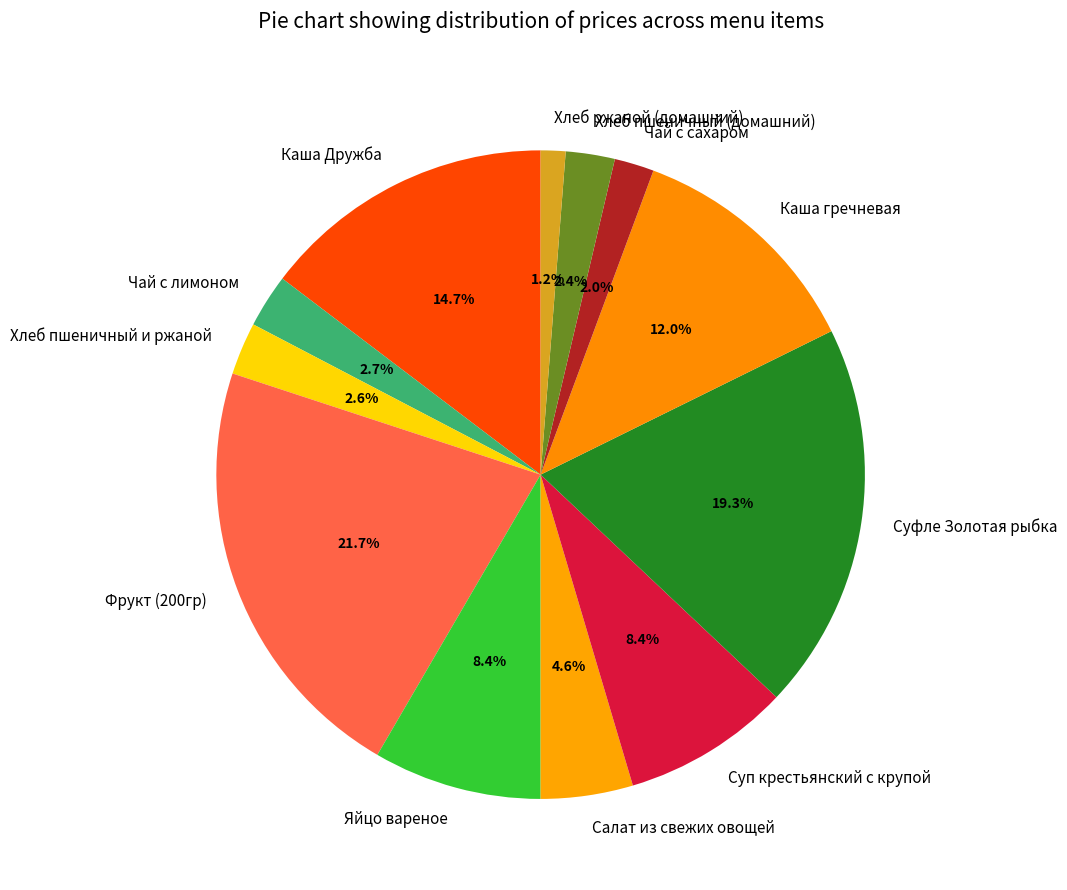

Approximately how many times larger is the value at Чай с лимоном compared to Суп крестьянский с крупой?

0.3